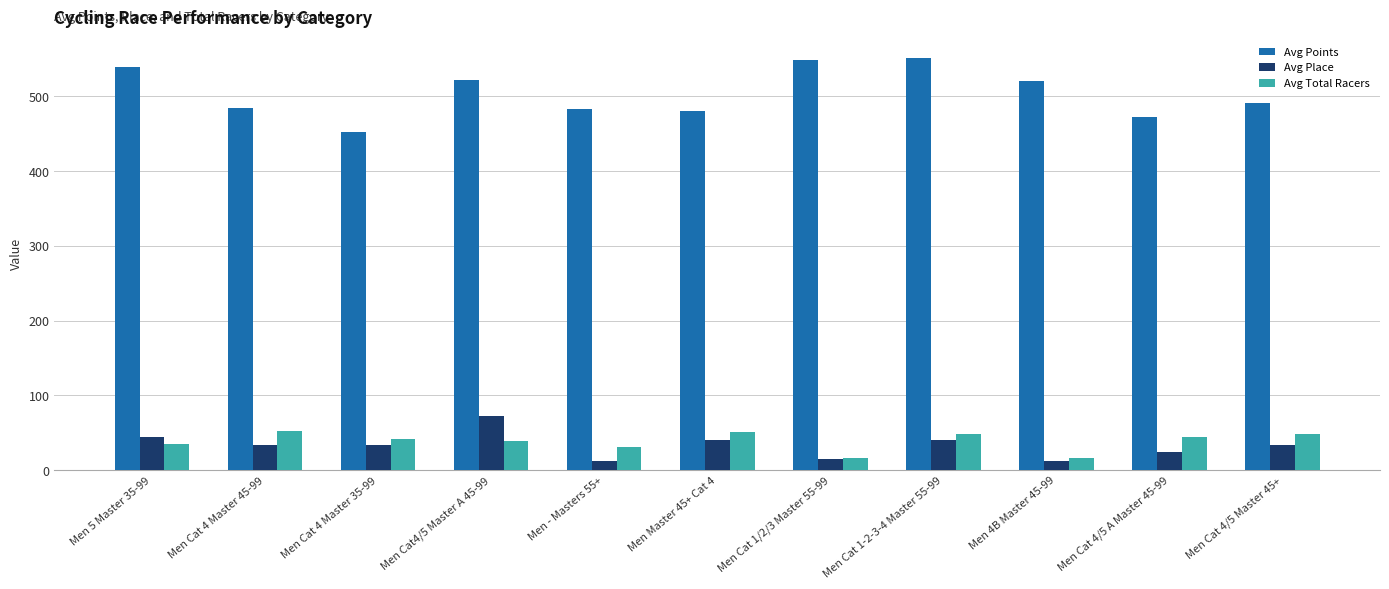

What is the value of the Avg Total Racers bar at the 2nd from the left?

53.1